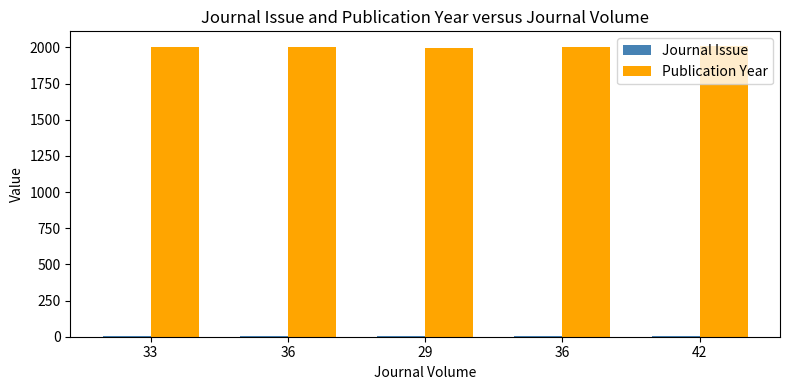

List the series in order of their overall mean, lowest first.

Journal Issue, Publication Year